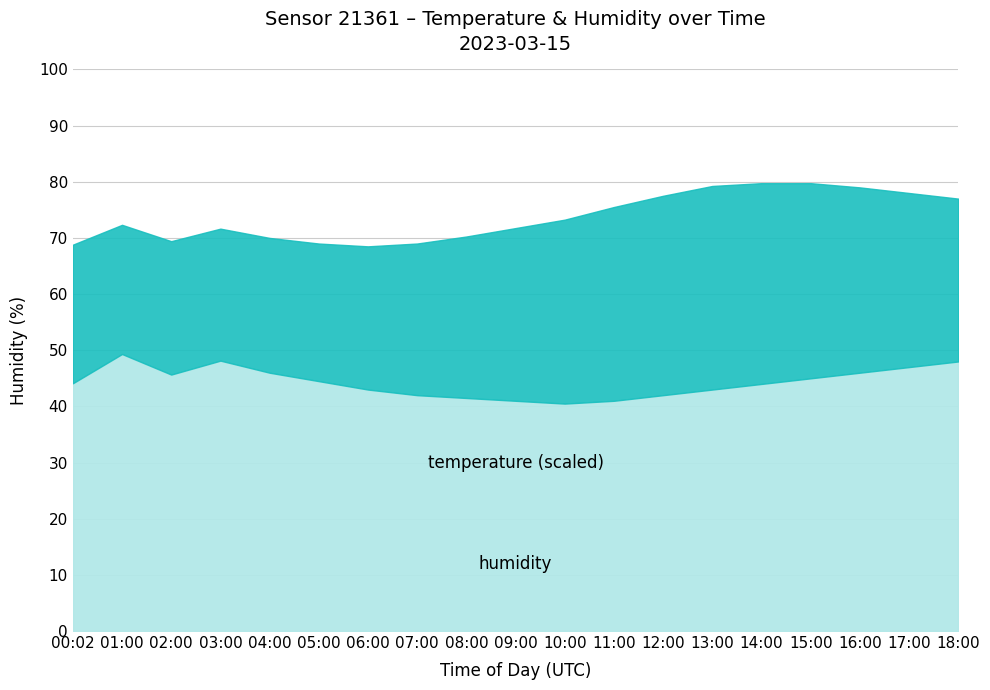

True or false: humidity and temperature intersect in this chart.

False